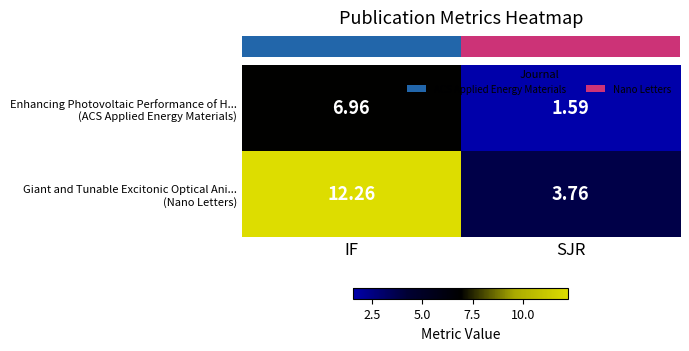

Which category has the lowest value across all series?

SJR